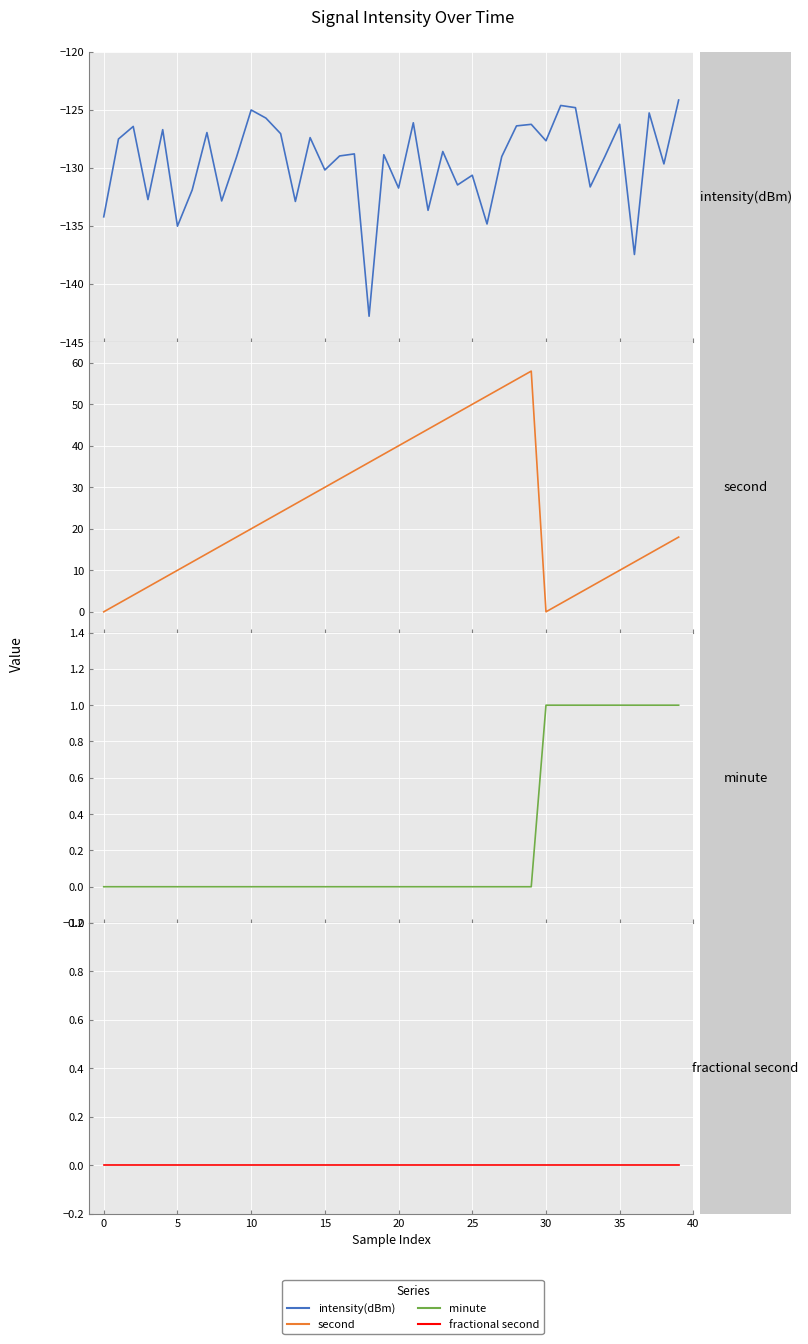

Is it true that intensity(dBm) equals -170.4 at 5?

False